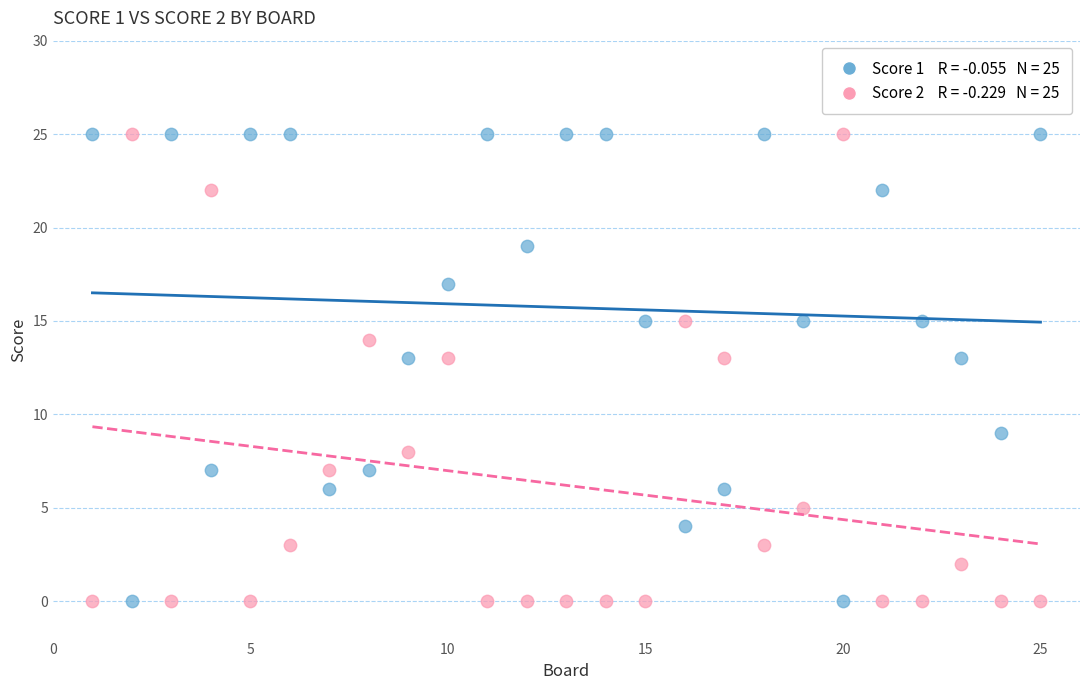

Across all data points, what is the range of Y values (max minus min)?

25